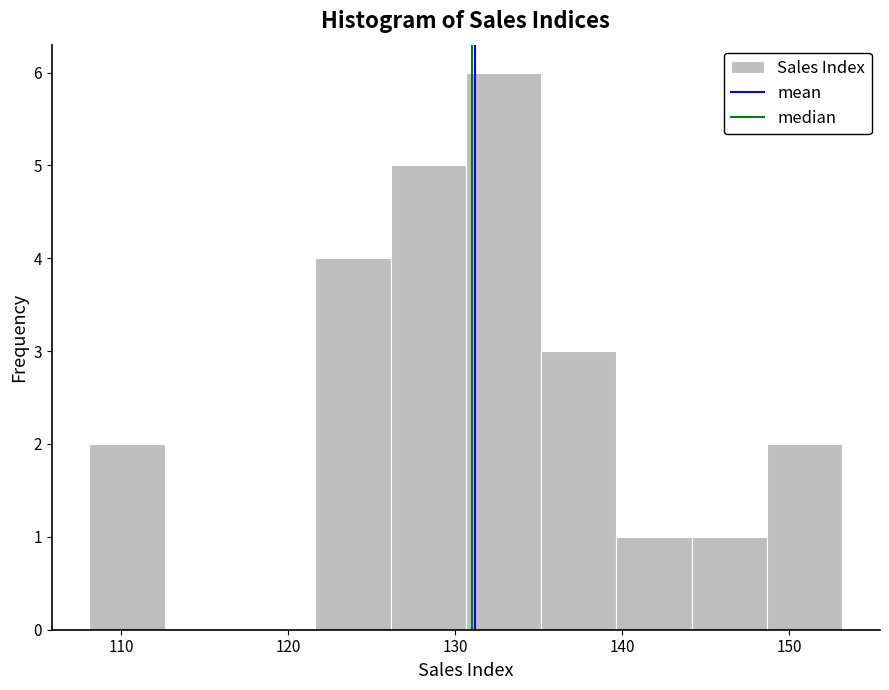

How tall is the bar that spans 126 to 131 on the x-axis? Neither the bar edges nor the heights are printed on the chart, so give them approximately, as read against the axes.

5